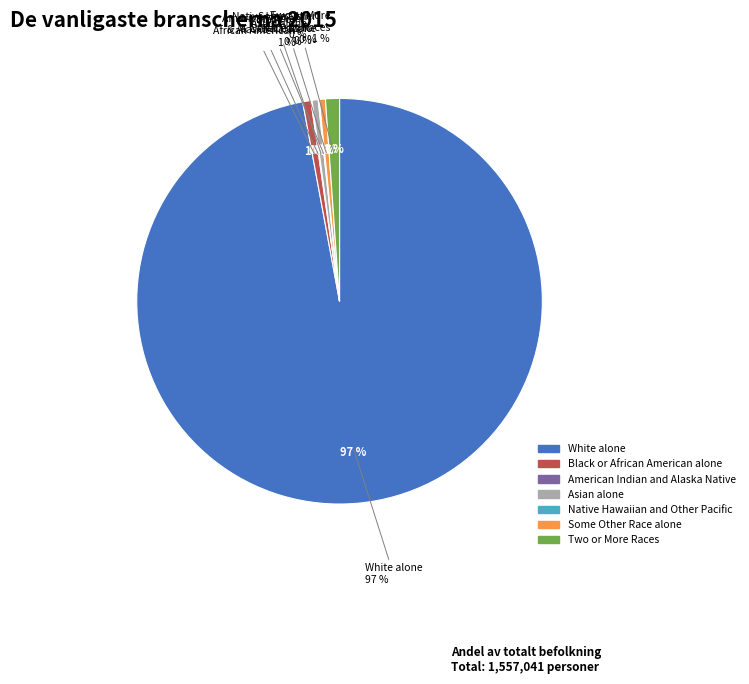

Count the number of slices in the pie.

7